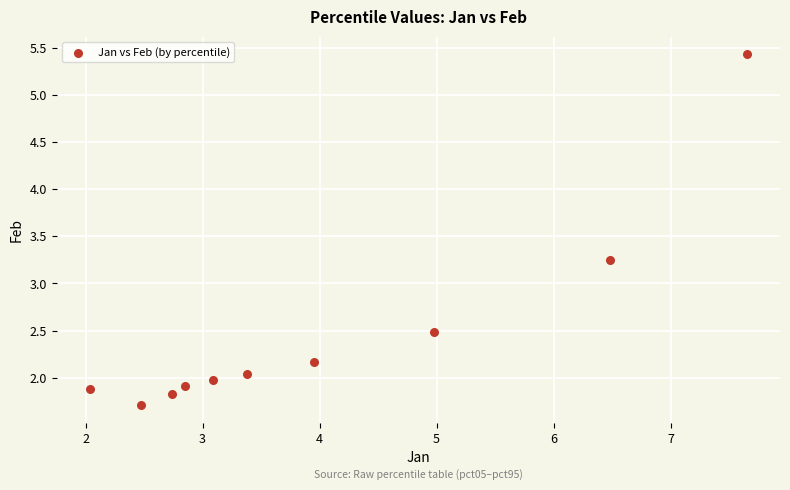

What is the range of Y values (max minus min)?

3.7